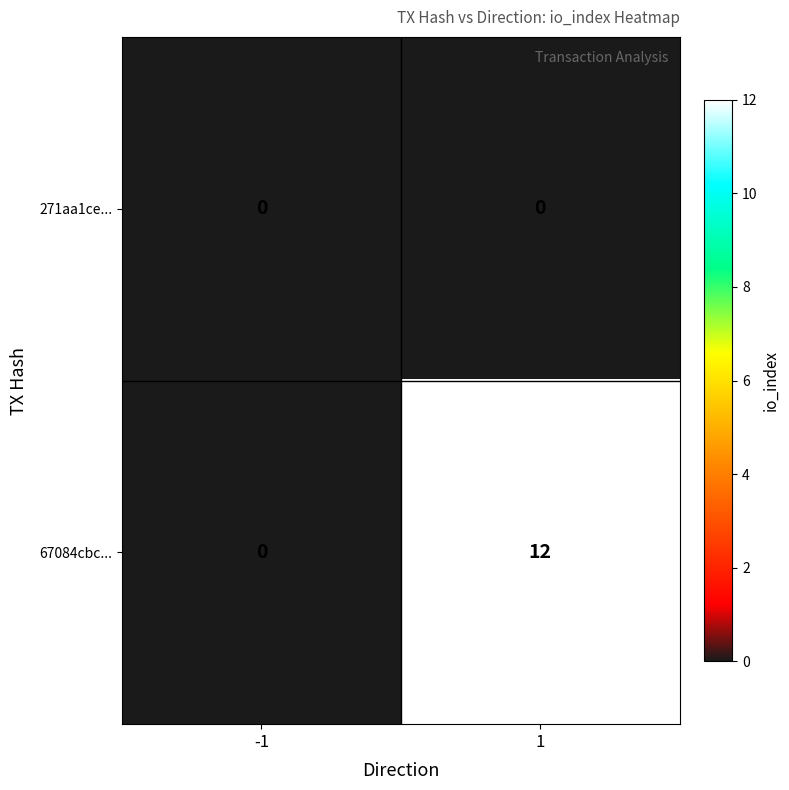

What is the average value of the 67084cbc... series?

6